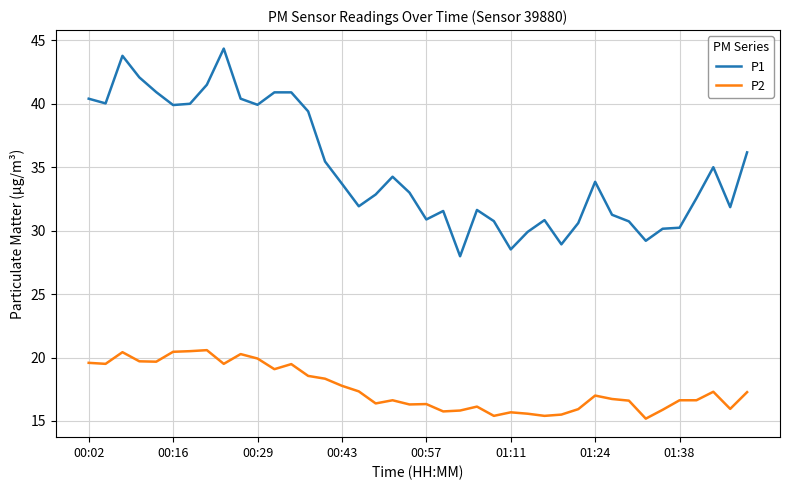

What are all the series names shown in the legend?

P1, P2